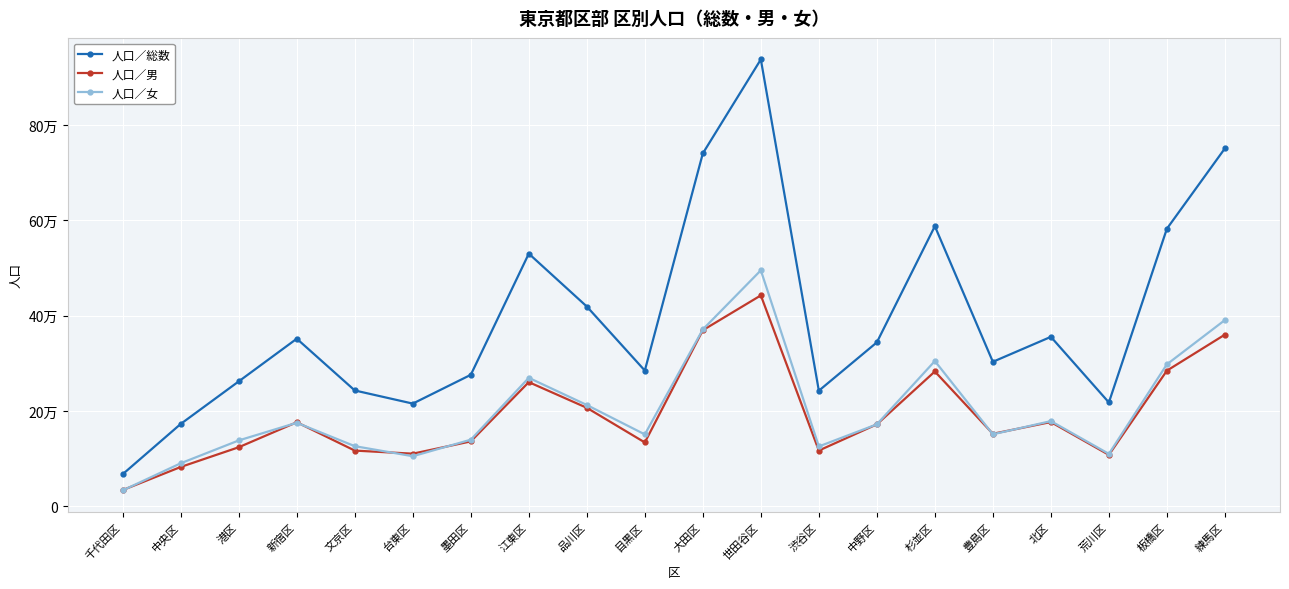

What is the sum of the 人口／男 values at 豊島区 and 大田区?

521743